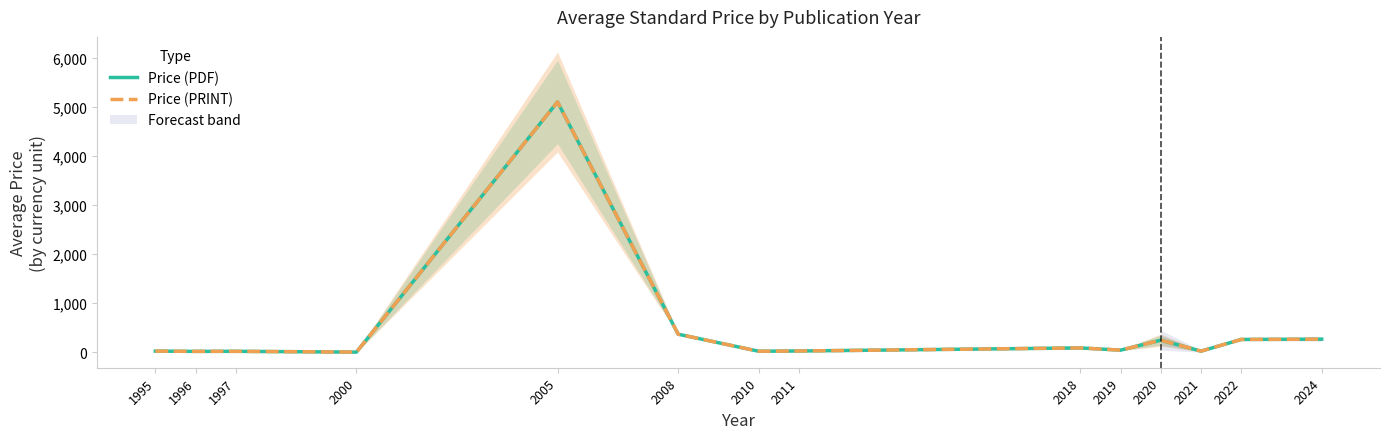

The value of Price (PDF) at 1995 is 13.7. True or false?

False